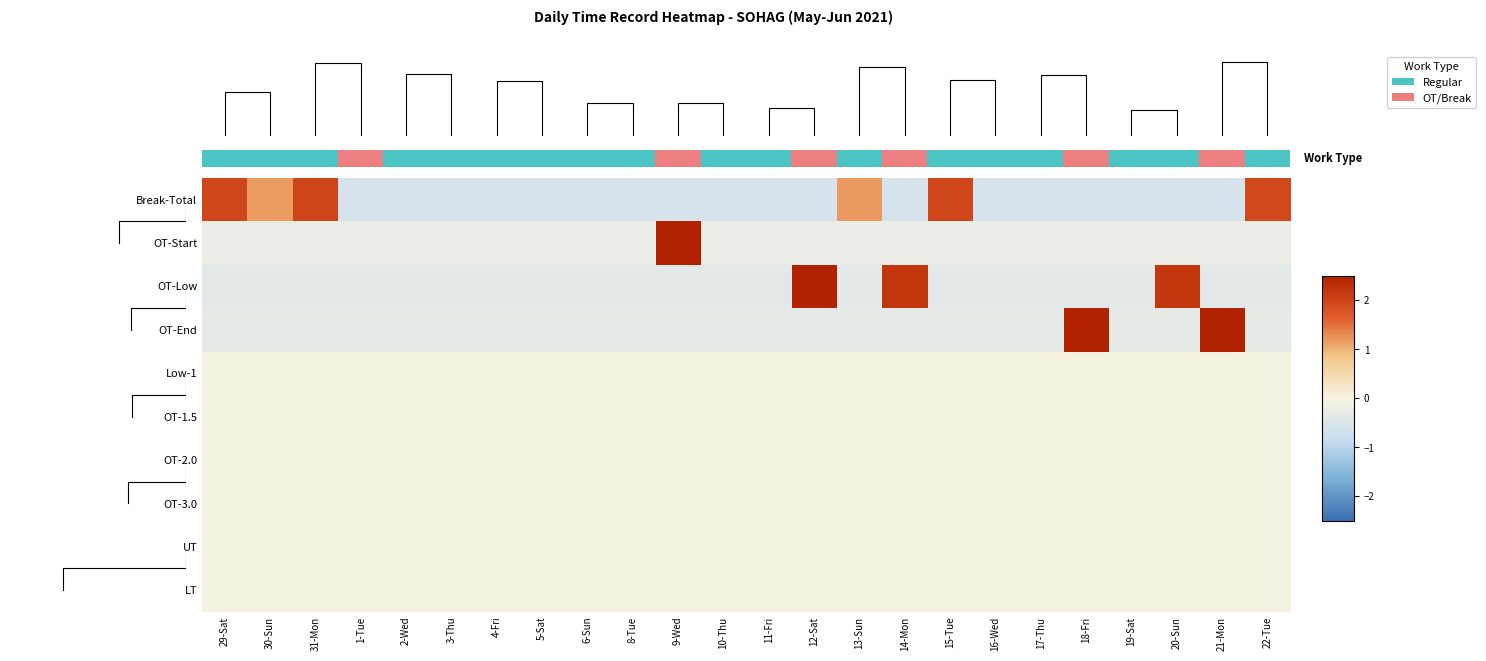

Between 5-Sat and 18-Fri, which is larger?

5-Sat